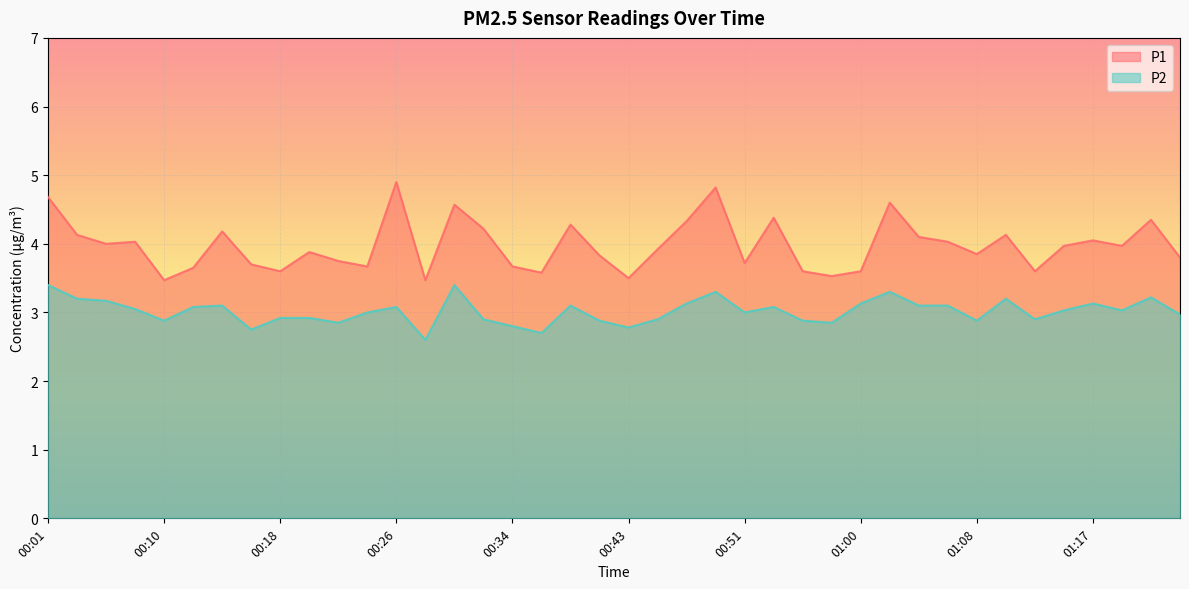

What is the minimum value shown in the chart?

2.6